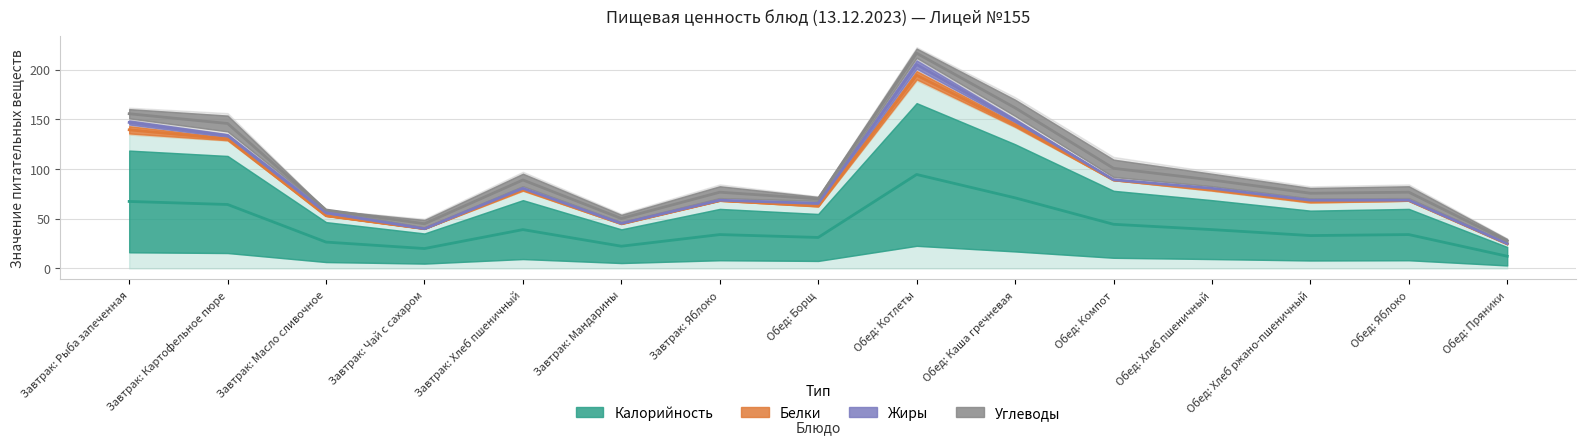

Does the chart have visible grid lines?

Yes